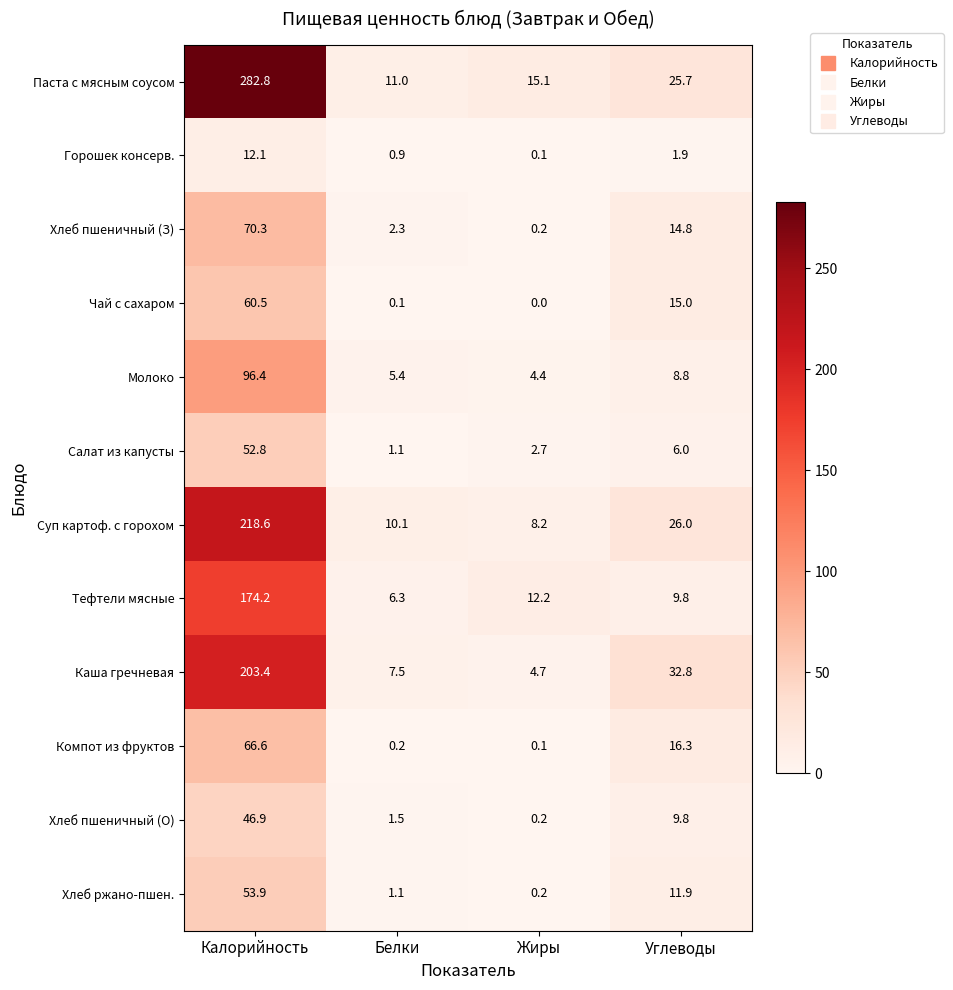

Is it true that Каша гречневая equals 11.1 at Углеводы?

False